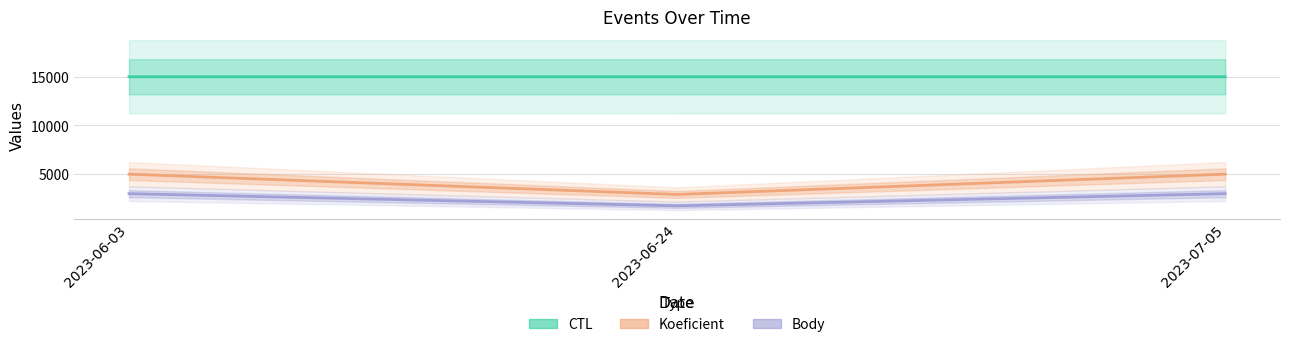

Reading left to right, extract all data points from this chart.

CTL: 2023-06-03=14999.2	2023-06-24=14999.7	2023-07-05=15000.0
Koeficient: 2023-06-03=5000.0	2023-06-24=2916.7	2023-07-05=5000.0
Body: 2023-06-03=3000.0	2023-06-24=1750.0	2023-07-05=3000.0